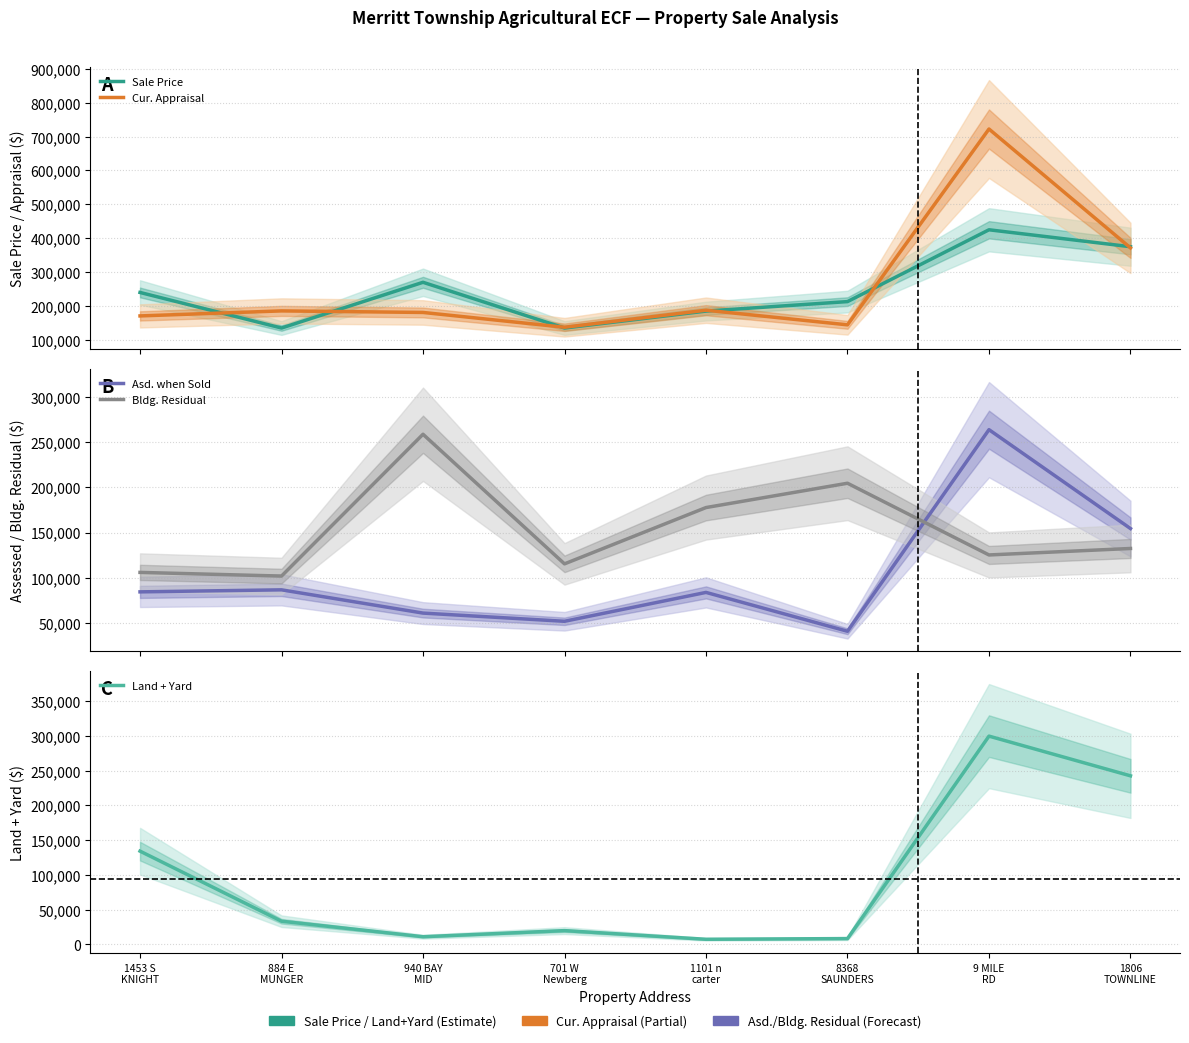

How many values in the Land + Yard series are below 33331?

4